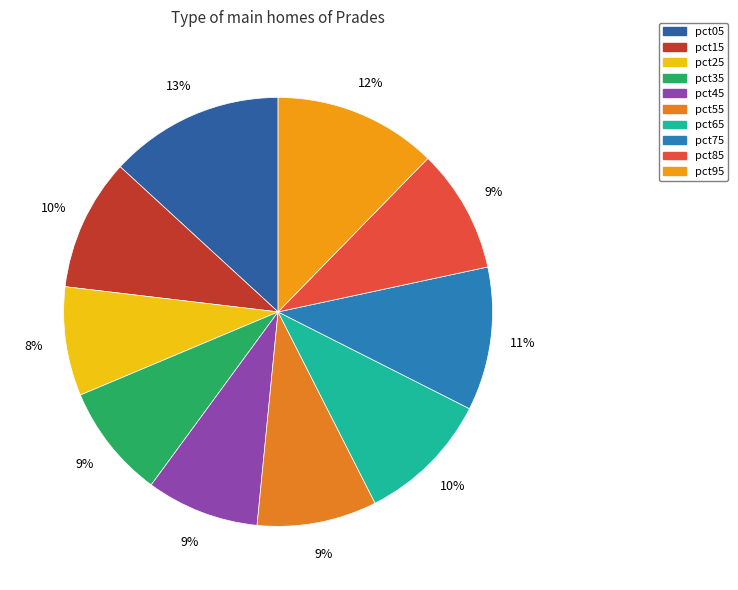

How many slices are in this pie chart?

10